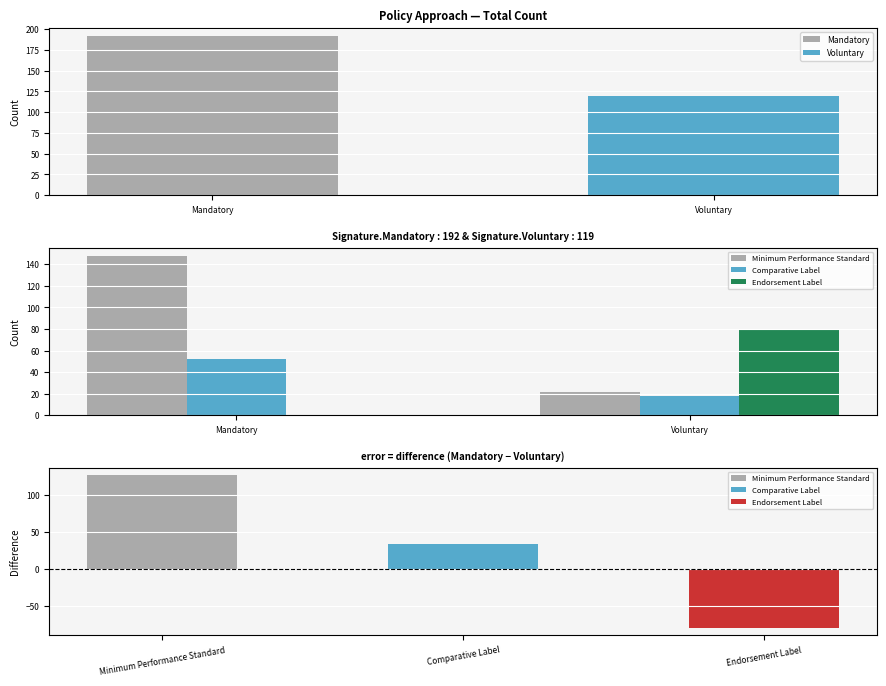

Reading left to right, what are all the values shown in this chart?

Minimum Performance Standard: 148	22
Comparative Label: 52	18
Endorsement Label: 0	79